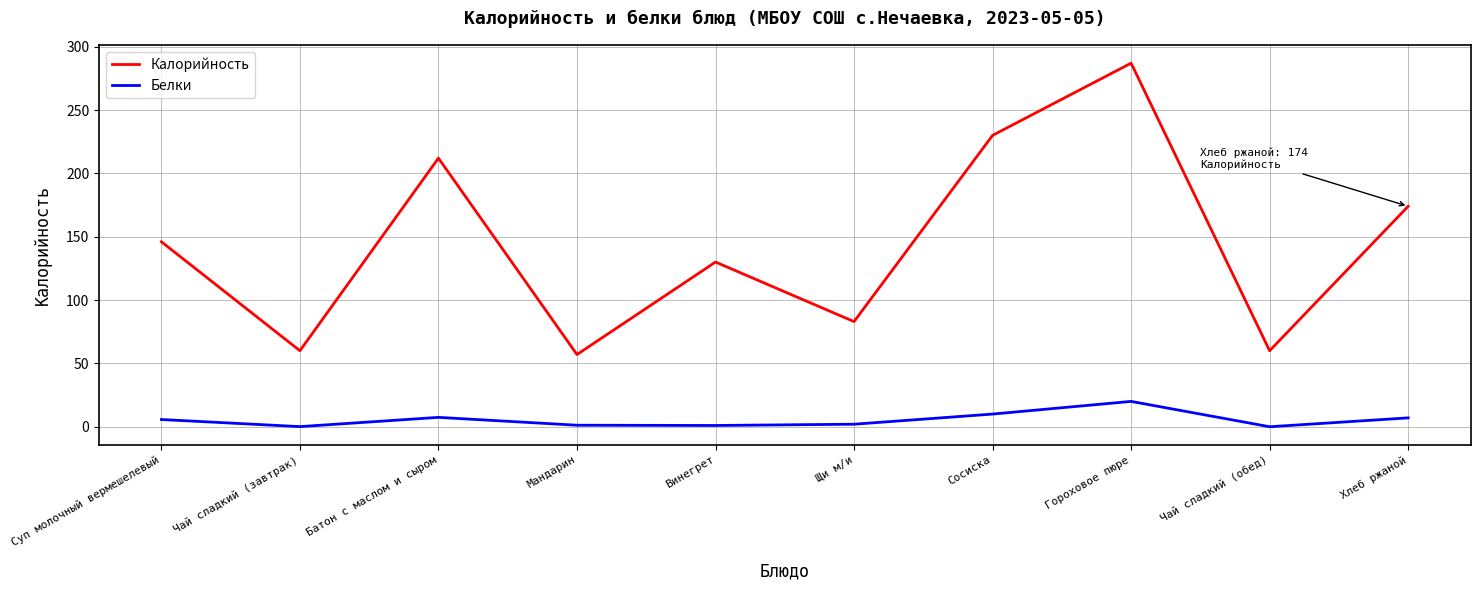

What is the total value across all series at Сосиска?

240.0